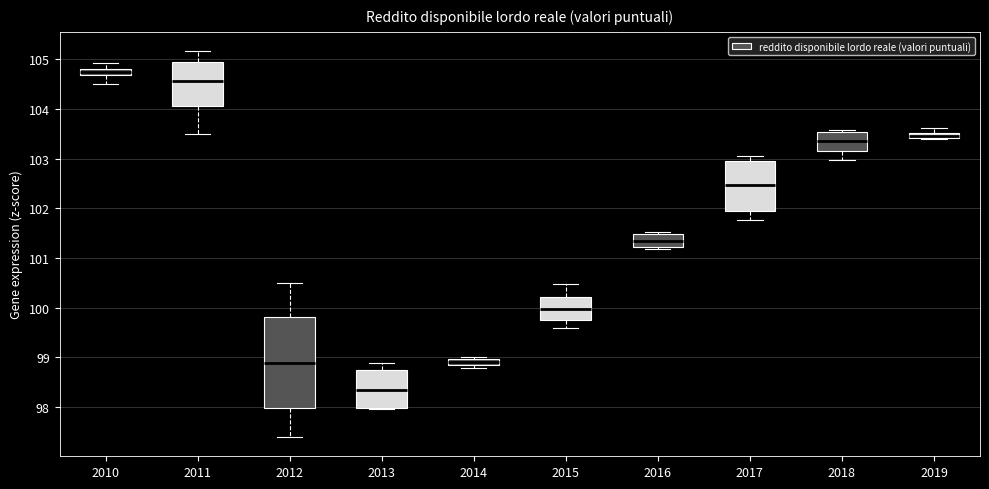

Comparing the boxes themselves (not the whiskers), which one is the tallest?

2012